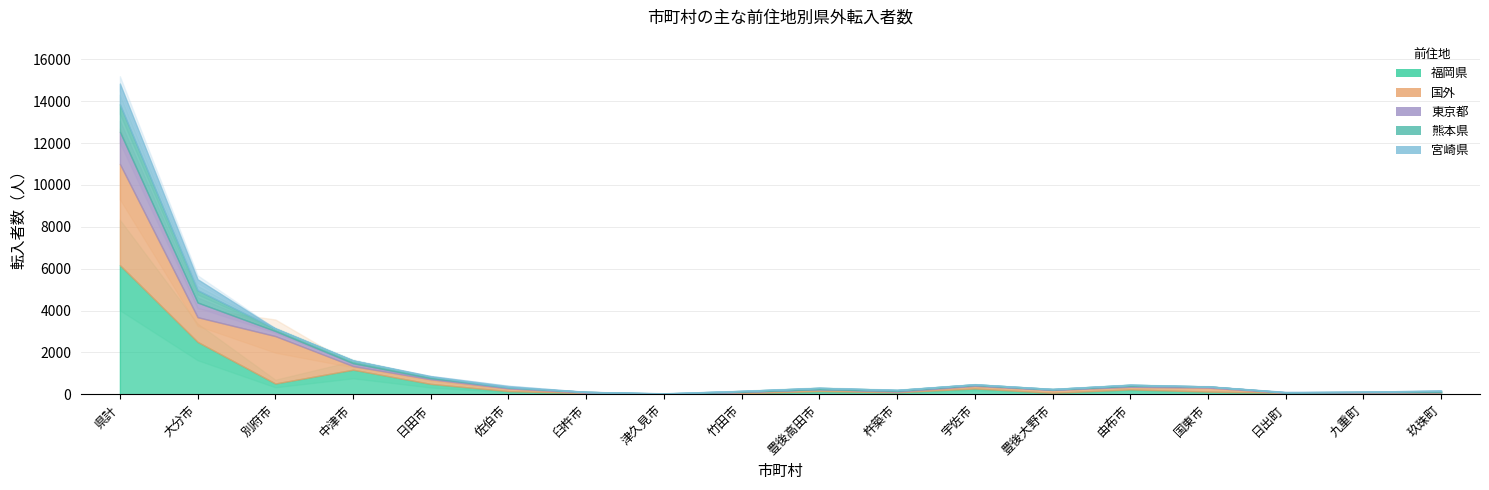

What is the total value across all series at 日出町?

114